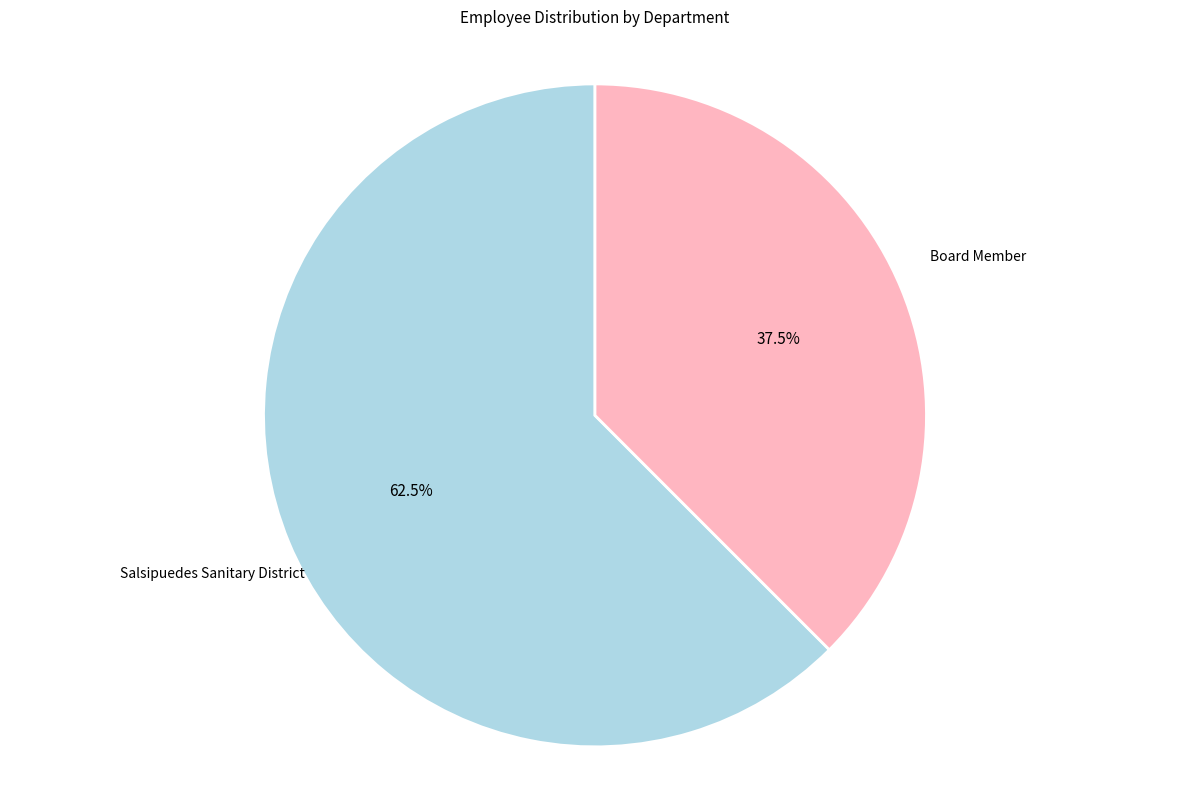

To the nearest percent, what is the average slice percentage?

50%